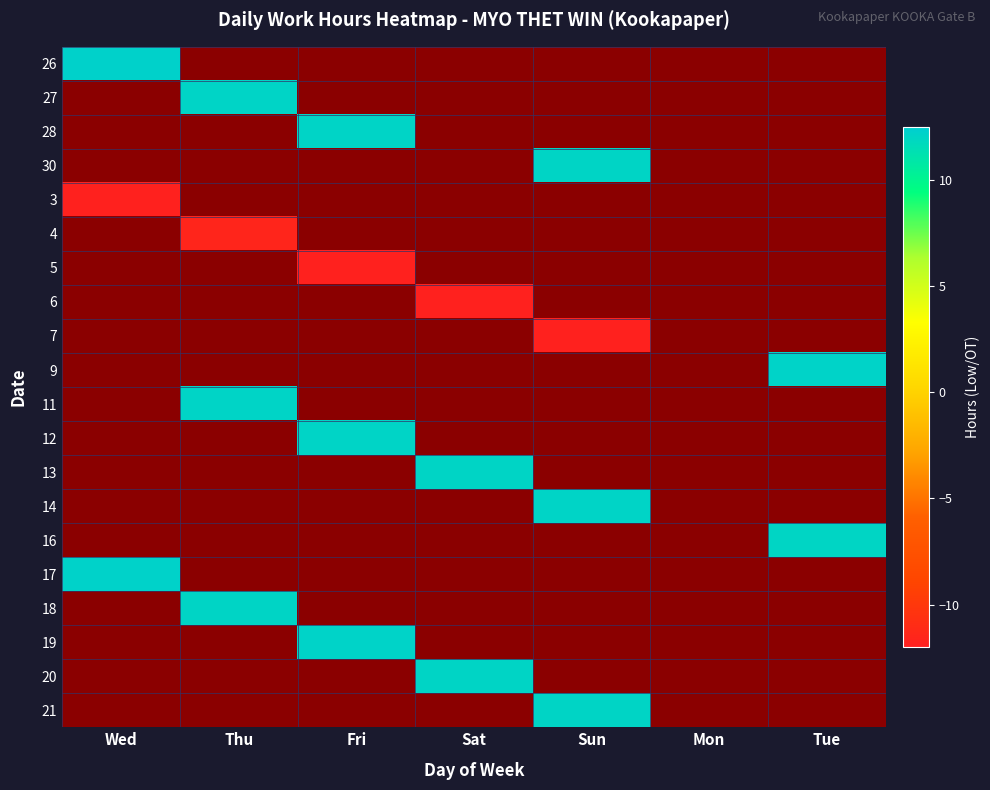

Is it true that 30 equals 0.0 at Fri?

True